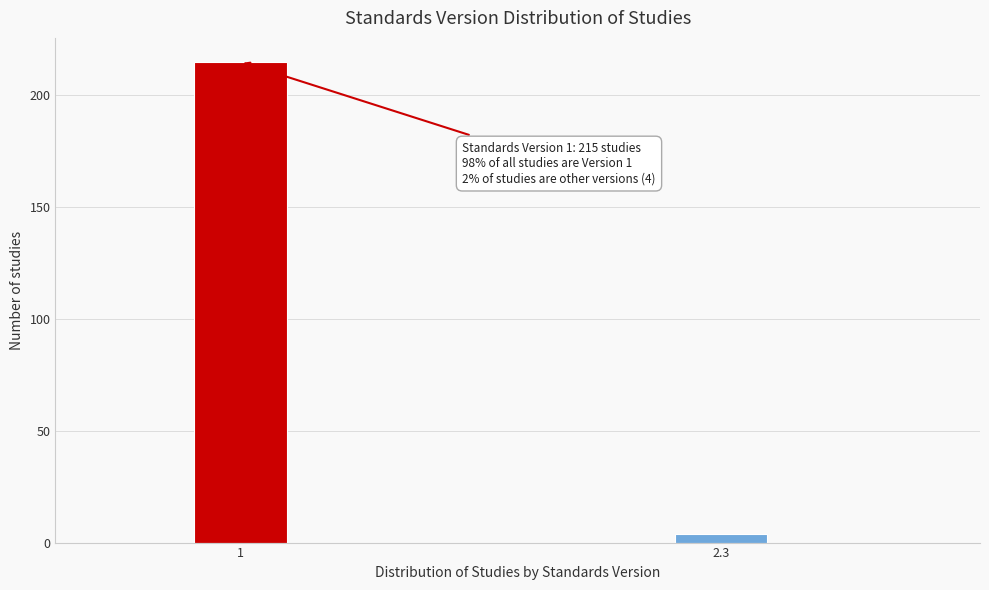

Reading left to right, transcribe all the data shown in this chart.

215	4